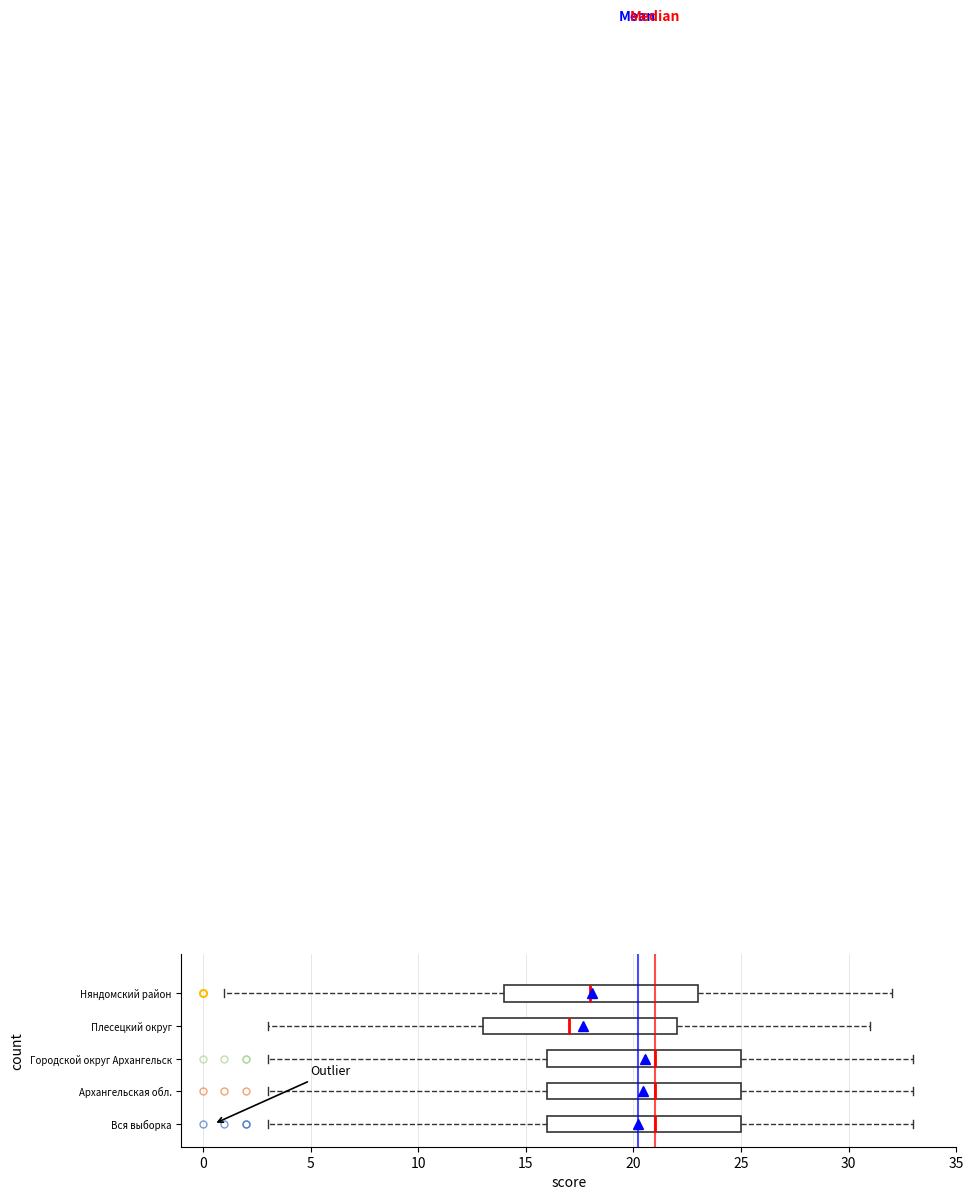

Which box's median line is the furthest to the left?

Плесецкий округ